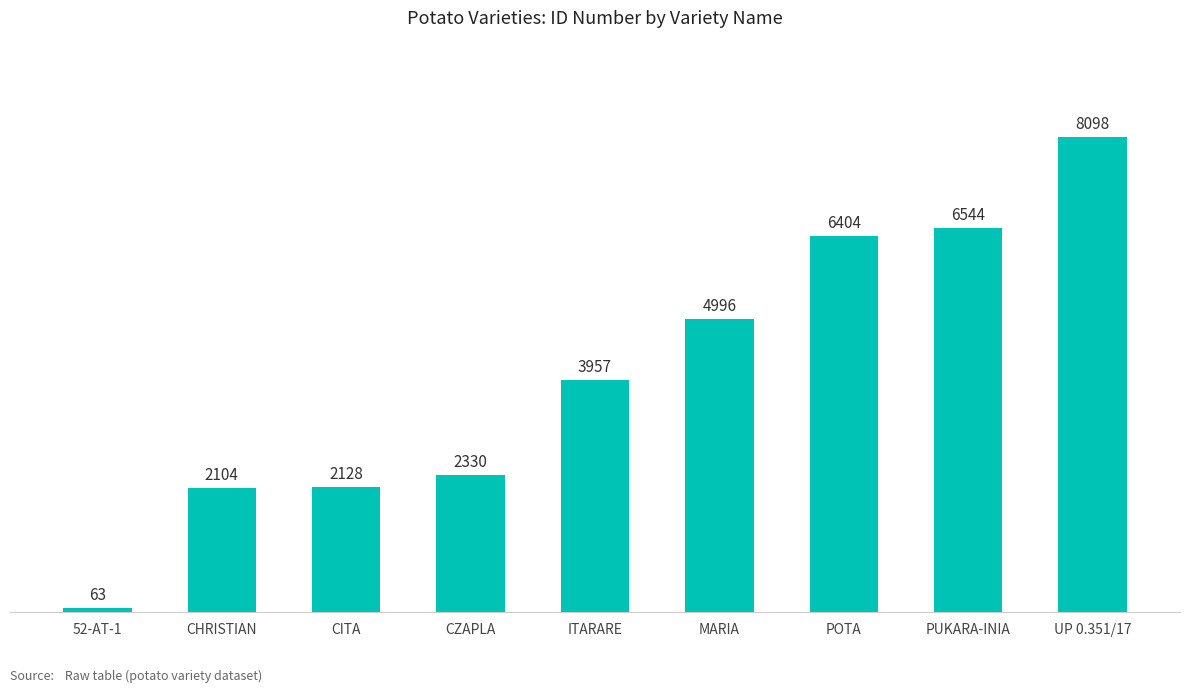

Does the chart contain any negative values?

No